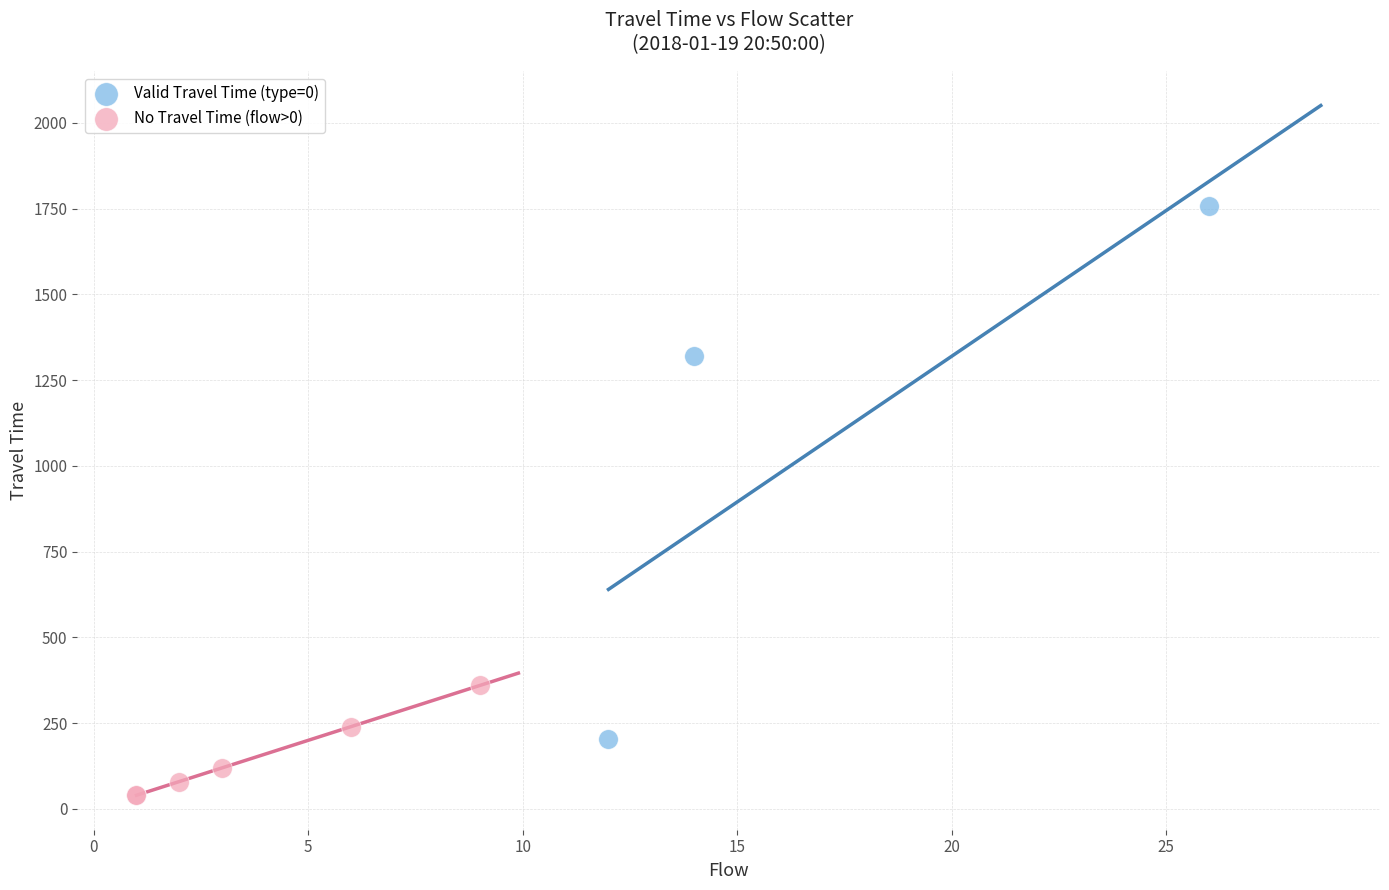

Which series has the widest spread of Y values?

Valid Travel Time (type=0)